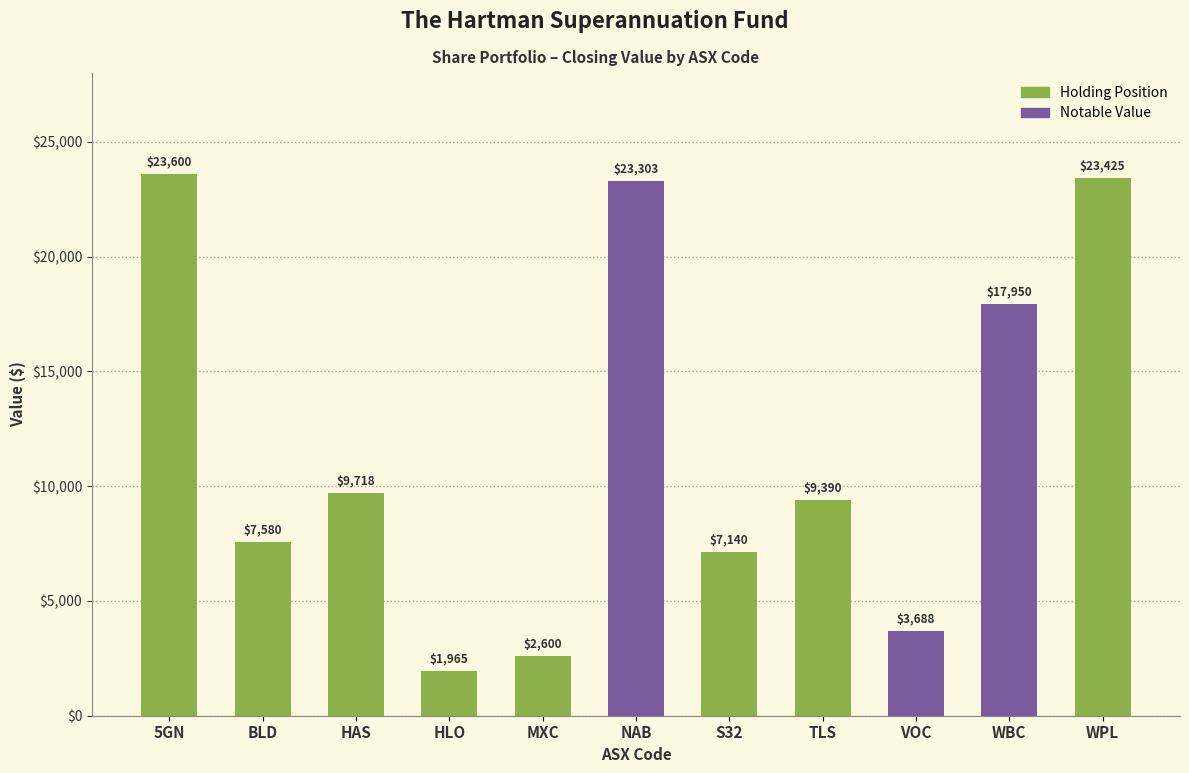

What is the minimum value shown in the chart?

1964.8